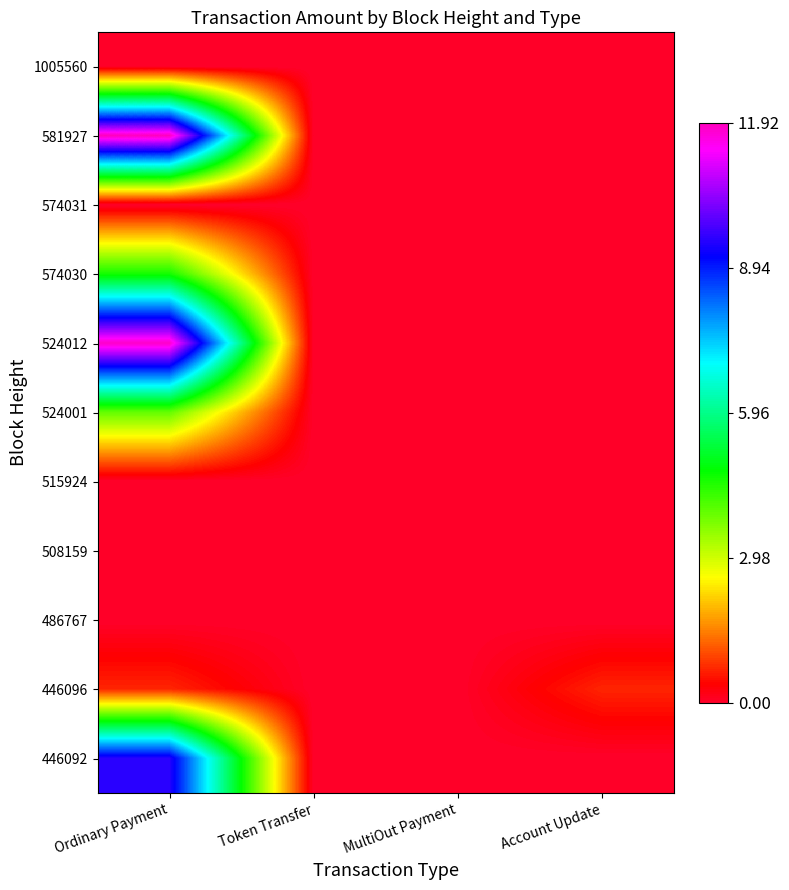

Reading left to right, transcribe all the data shown in this chart.

1005560: Ordinary Payment=0.0	Token Transfer=0.0	MultiOut Payment=0.0	Account Update=0.0
581927: Ordinary Payment=11.9	Token Transfer=0.0	MultiOut Payment=0.0	Account Update=0.0
574031: Ordinary Payment=0.0	Token Transfer=0.0	MultiOut Payment=0.0	Account Update=0.0
574030: Ordinary Payment=4.6	Token Transfer=0.0	MultiOut Payment=0.0	Account Update=0.0
524012: Ordinary Payment=11.8	Token Transfer=0.0	MultiOut Payment=0.0	Account Update=0.0
524001: Ordinary Payment=3.9	Token Transfer=0.0	MultiOut Payment=0.0	Account Update=0.0
515924: Ordinary Payment=0.0	Token Transfer=0.0	MultiOut Payment=0.0	Account Update=0.0
508159: Ordinary Payment=0.0	Token Transfer=0.0	MultiOut Payment=0.0	Account Update=0.0
486767: Ordinary Payment=0.0	Token Transfer=0.0	MultiOut Payment=0.0	Account Update=0.0
446096: Ordinary Payment=0.7	Token Transfer=0.0	MultiOut Payment=0.0	Account Update=0.7
446092: Ordinary Payment=9.5	Token Transfer=0.0	MultiOut Payment=0.0	Account Update=0.0